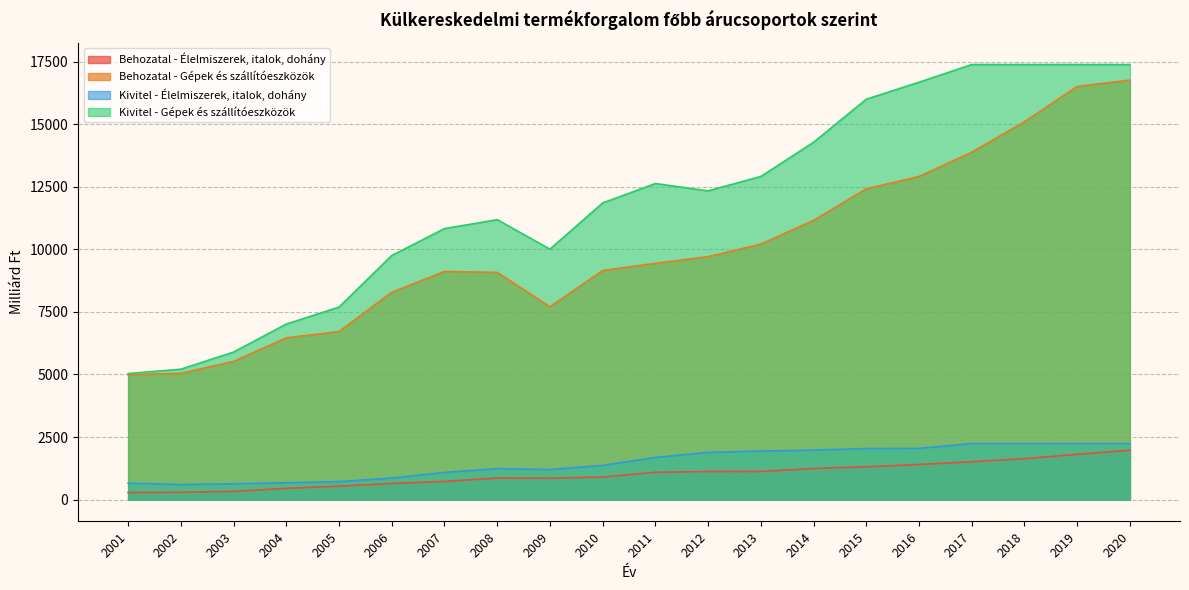

True or false: Behozatal - Élelmiszerek, italok, dohány and Behozatal - Gépek és szállítóeszközök intersect in this chart.

False